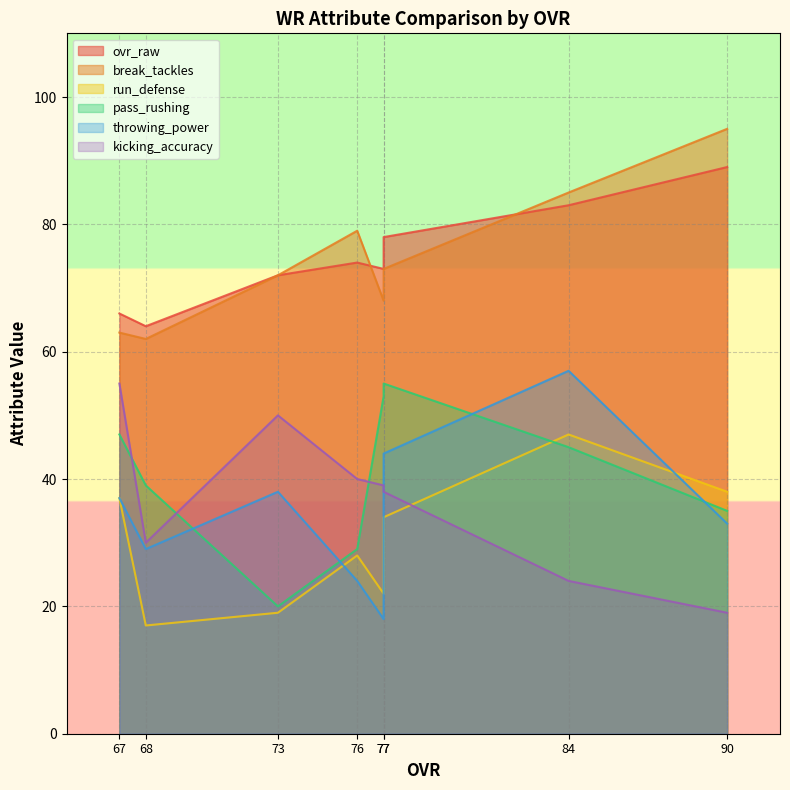

What is the difference between the maximum and minimum values in the throwing_power series?

39